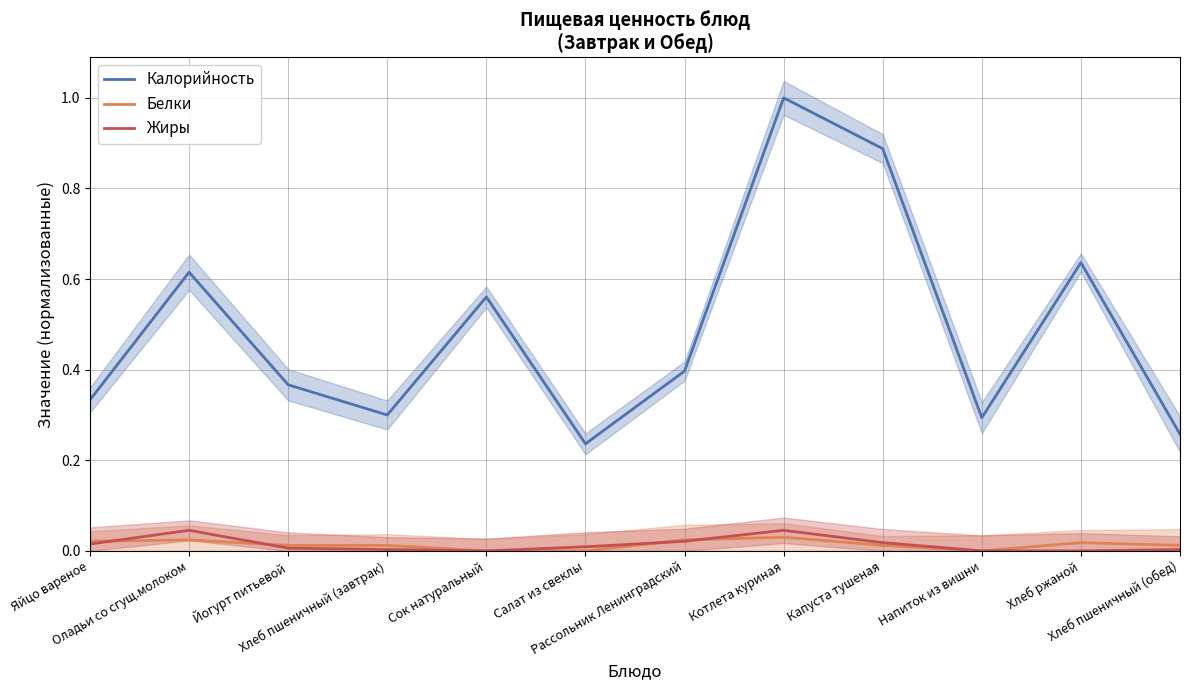

What position from the right is Напиток из вишни?

3